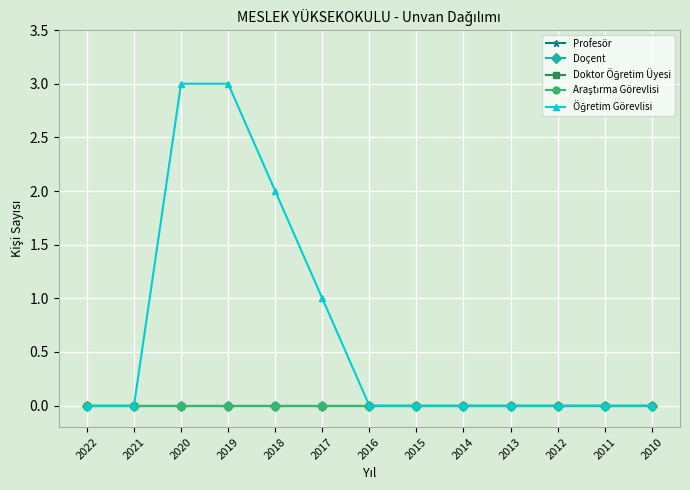

Is this an area chart (filled region under the line)?

No